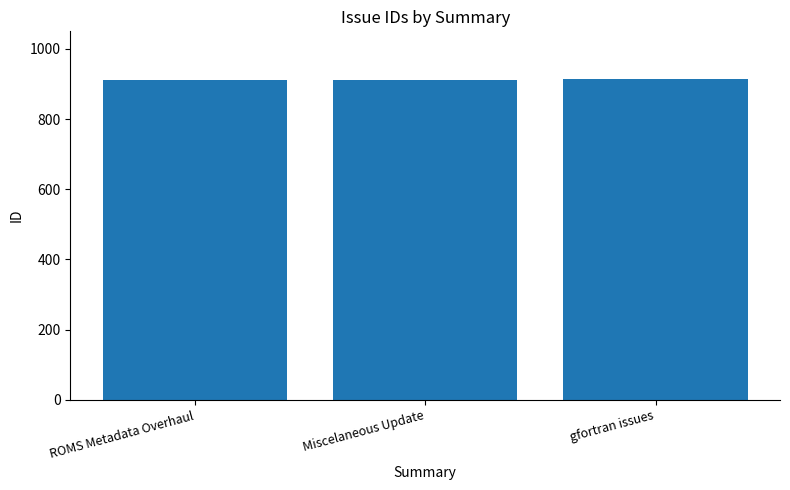

What is the label of the 3rd bar from the right?

ROMS Metadata Overhaul